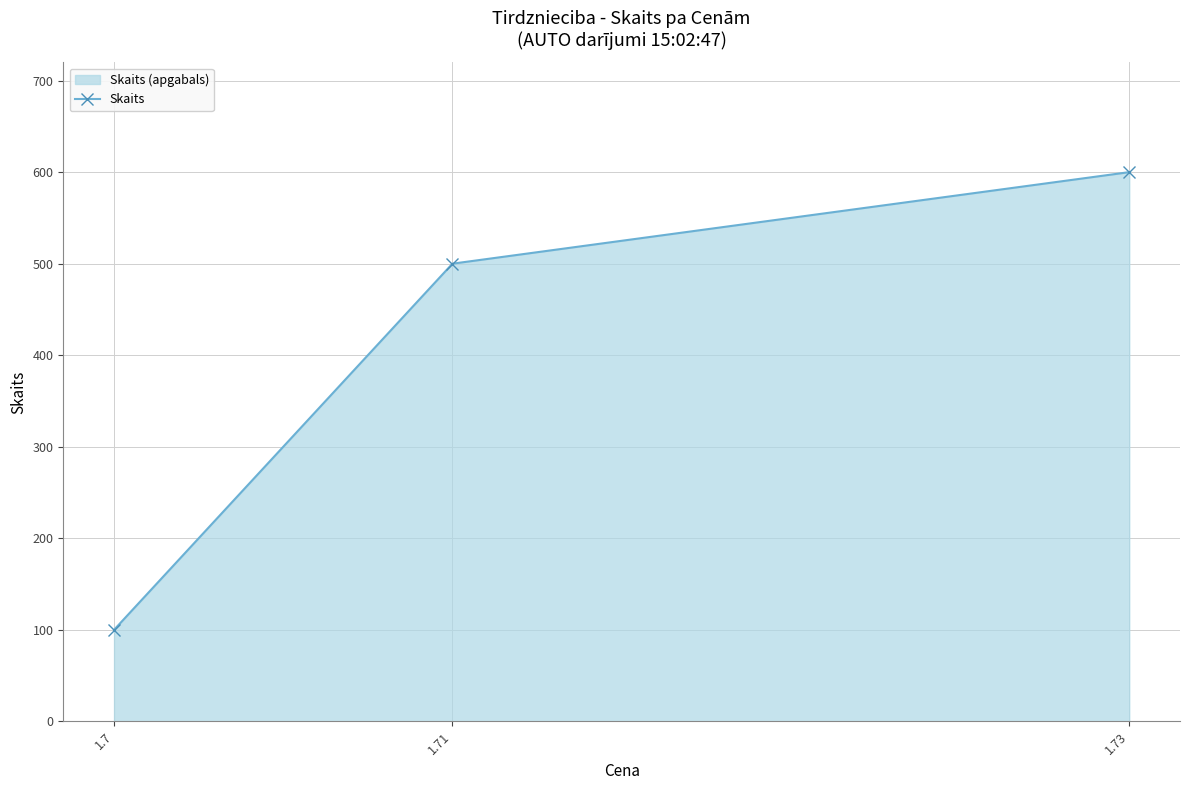

List the labels in order of value, largest first.

1.73, 1.71, 1.7